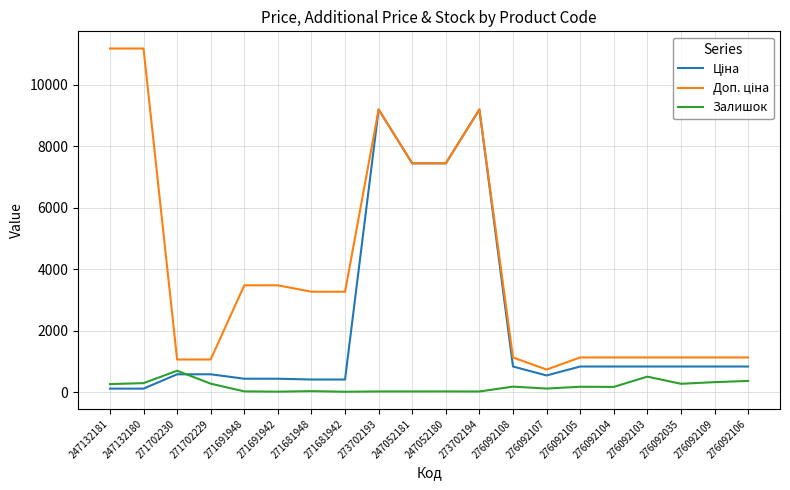

What is the maximum value shown in the chart?

11182.0